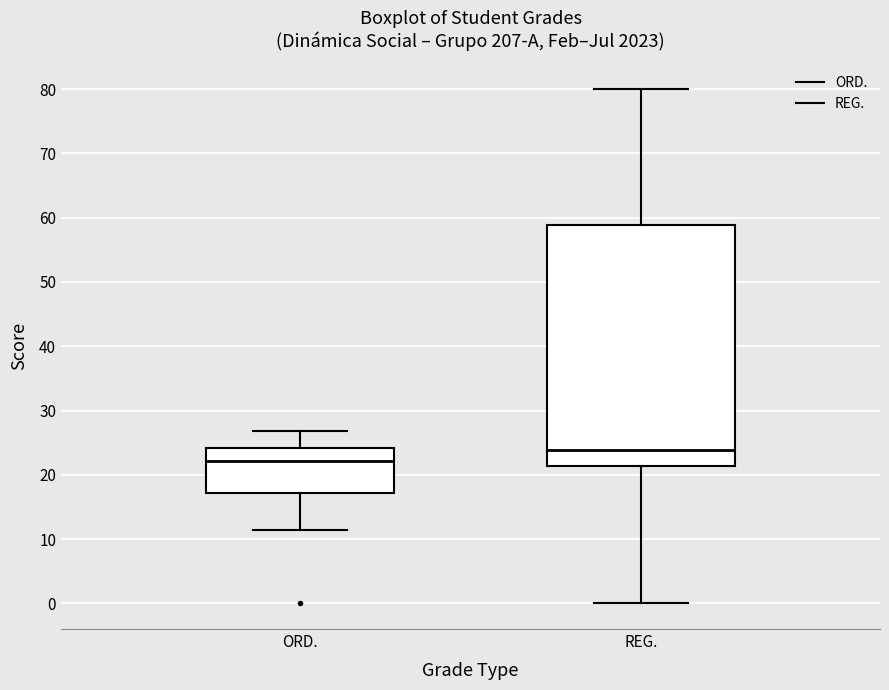

Reading left to right, transcribe this box plot: for each box, give where its median line is, the range the box spans, and where its two whiskers end, as read against the y-axis. The values are not printed on the chart, so give them approximately, as read against the axis.

ORD.: median 22, box 17 to 24, whiskers 11 to 27
REG.: median 24, box 21 to 59, whiskers 0 to 80